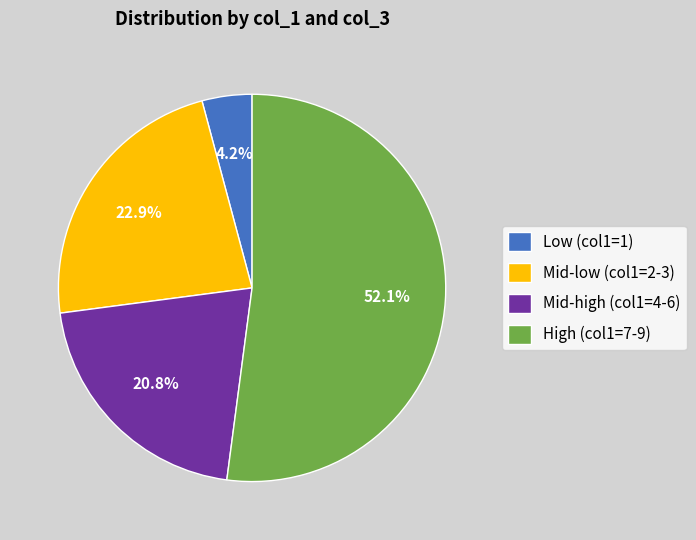

Is there any slice that represents more than half of the pie?

Yes